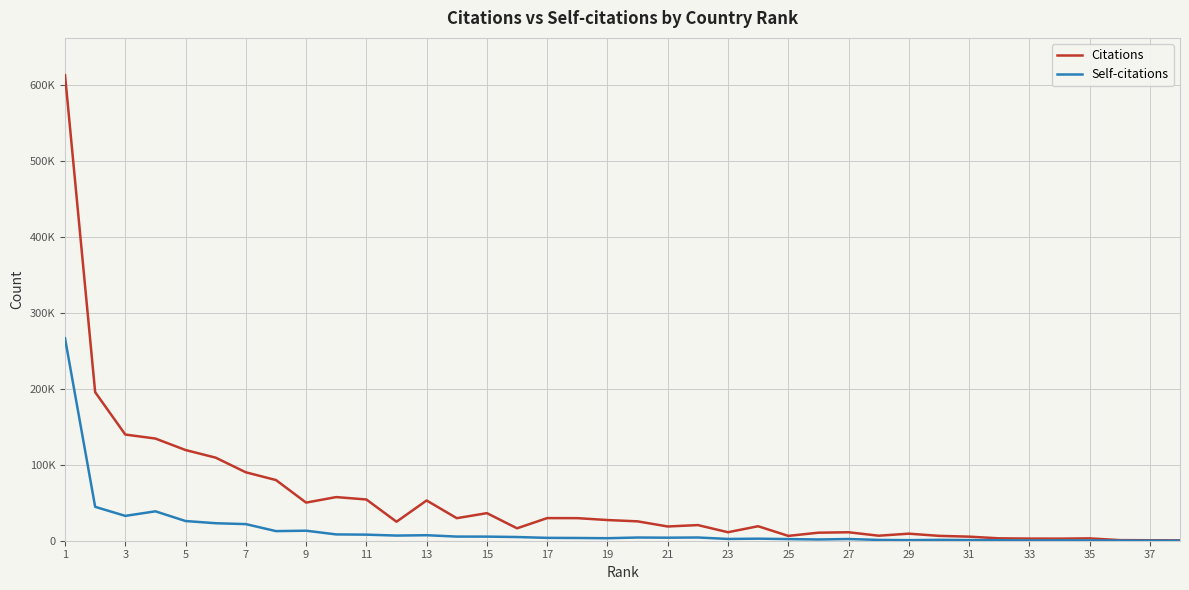

What is the sum of all Self-citations values?

564756